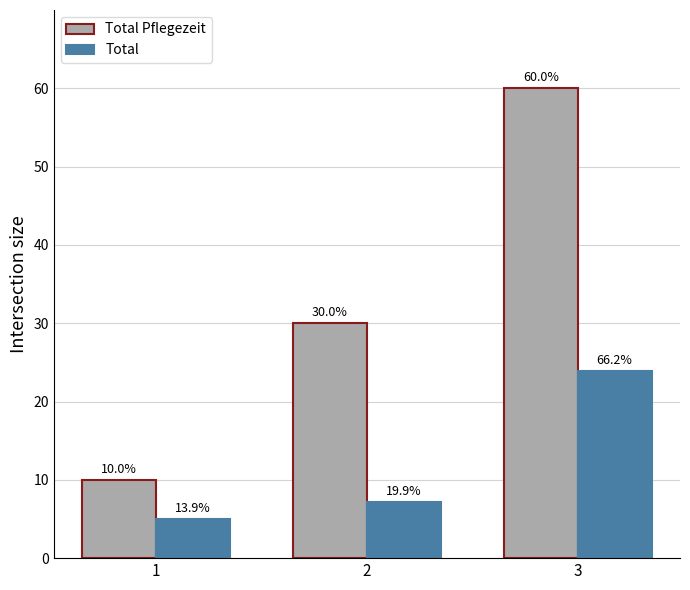

What is the sum of all Total values?

36.1